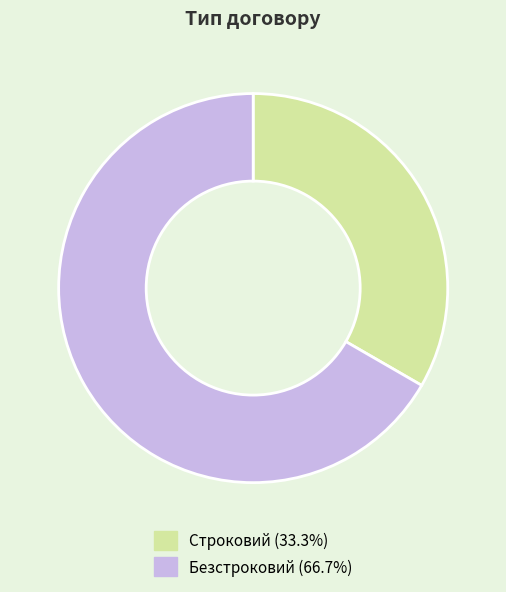

Does any single category account for the majority?

Yes